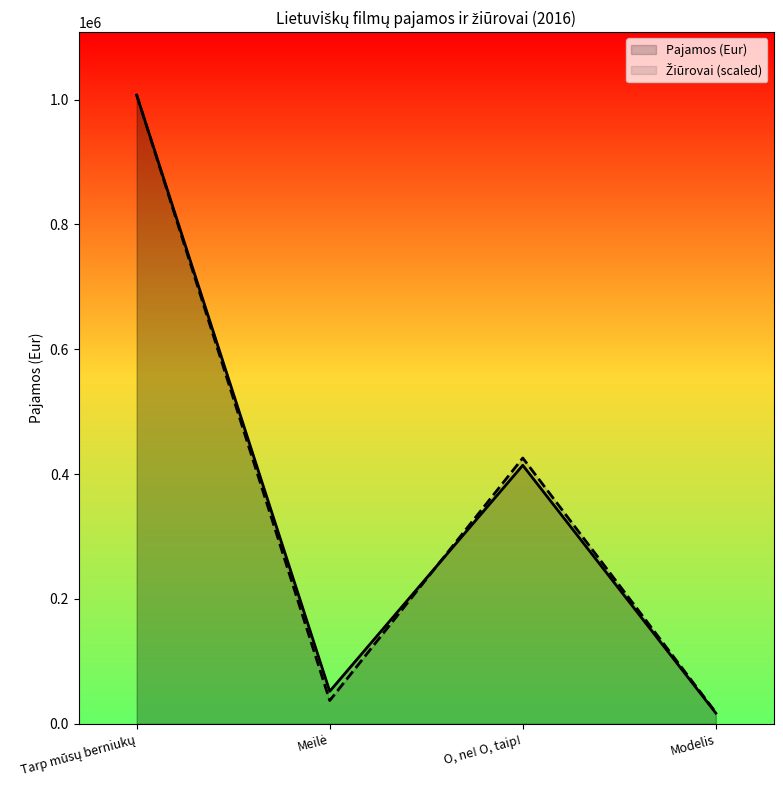

True or false: the data shows 415643.1 at 2016-01-01.

False